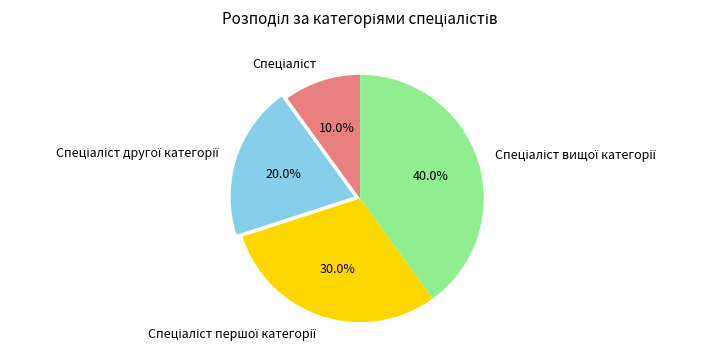

Does any single category account for the majority?

No